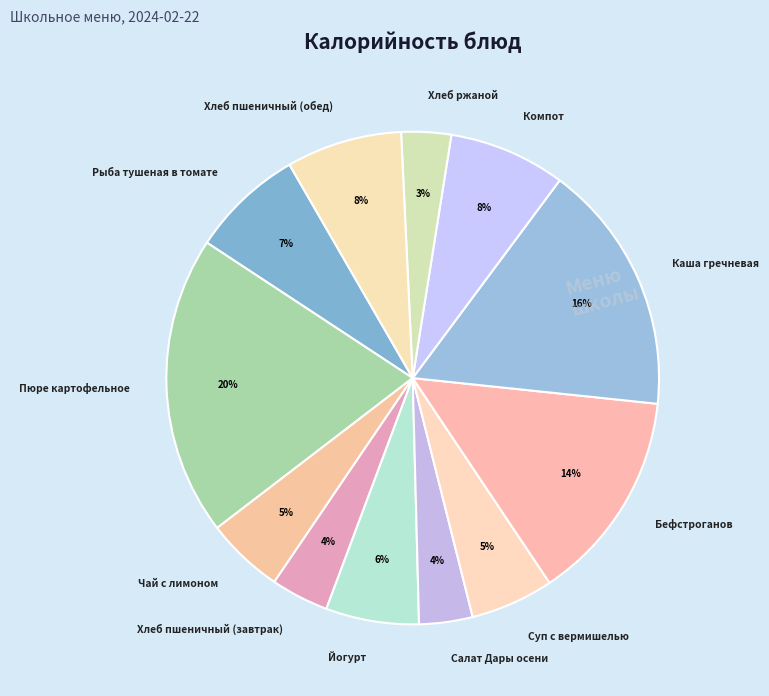

Is it true that Бефстроганов is 2% of the pie?

False